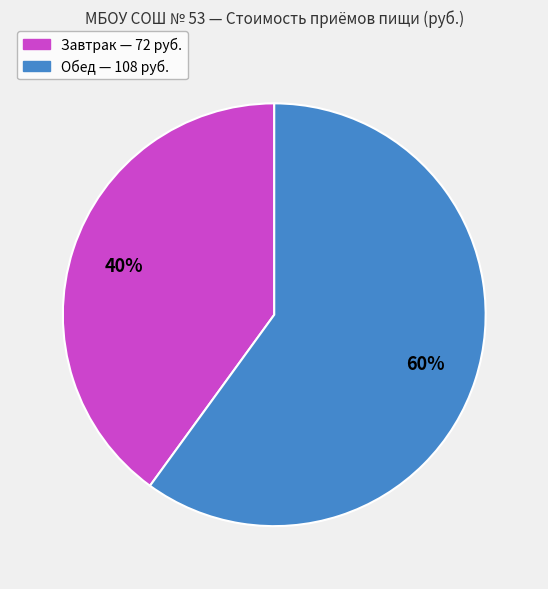

Does Завтрак represent more than half of the total?

No